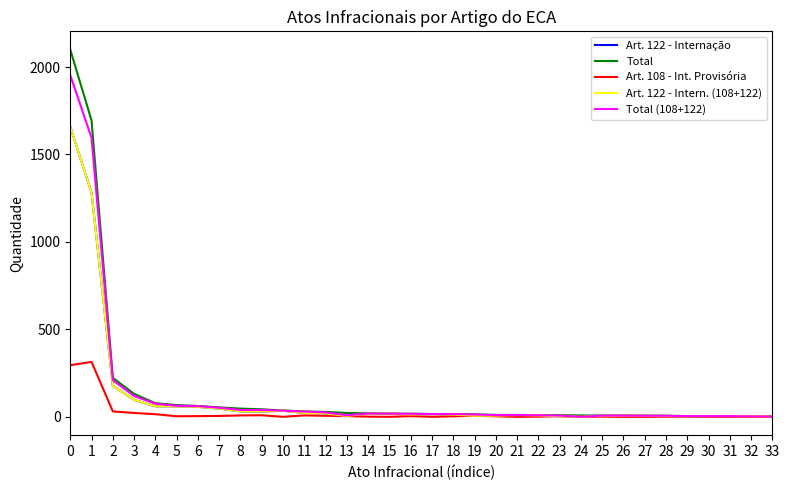

Does the chart have visible grid lines?

No